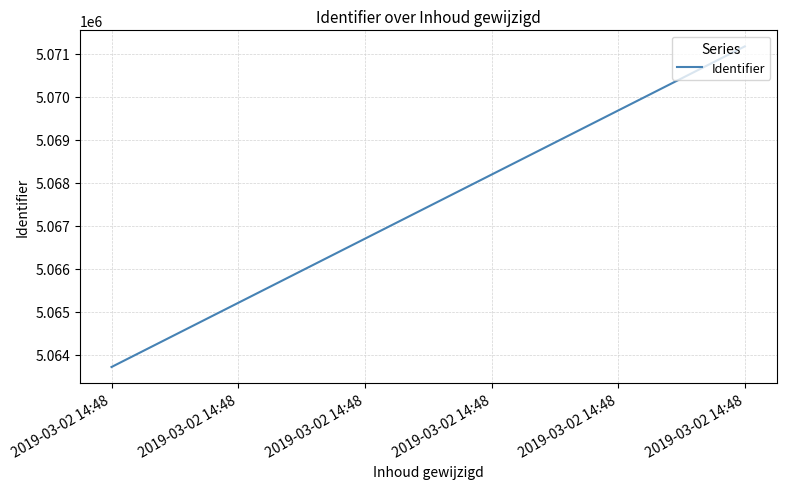

What is the smallest value displayed?

5063711